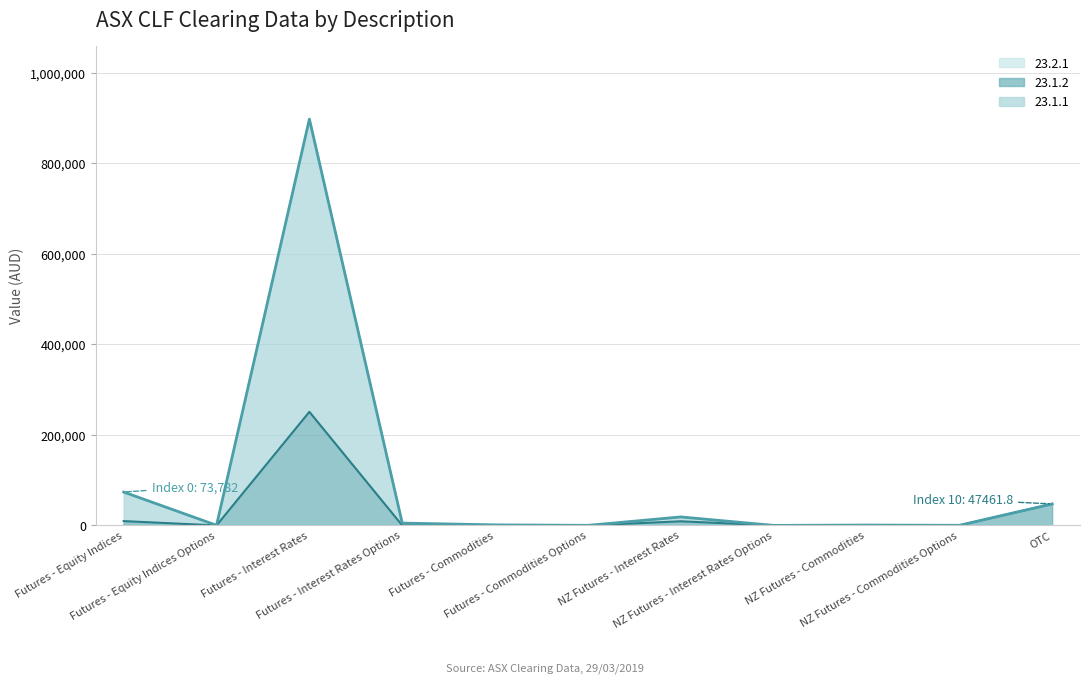

Which has a higher value, Futures - Commodities or Futures - Equity Indices Options?

Futures - Commodities